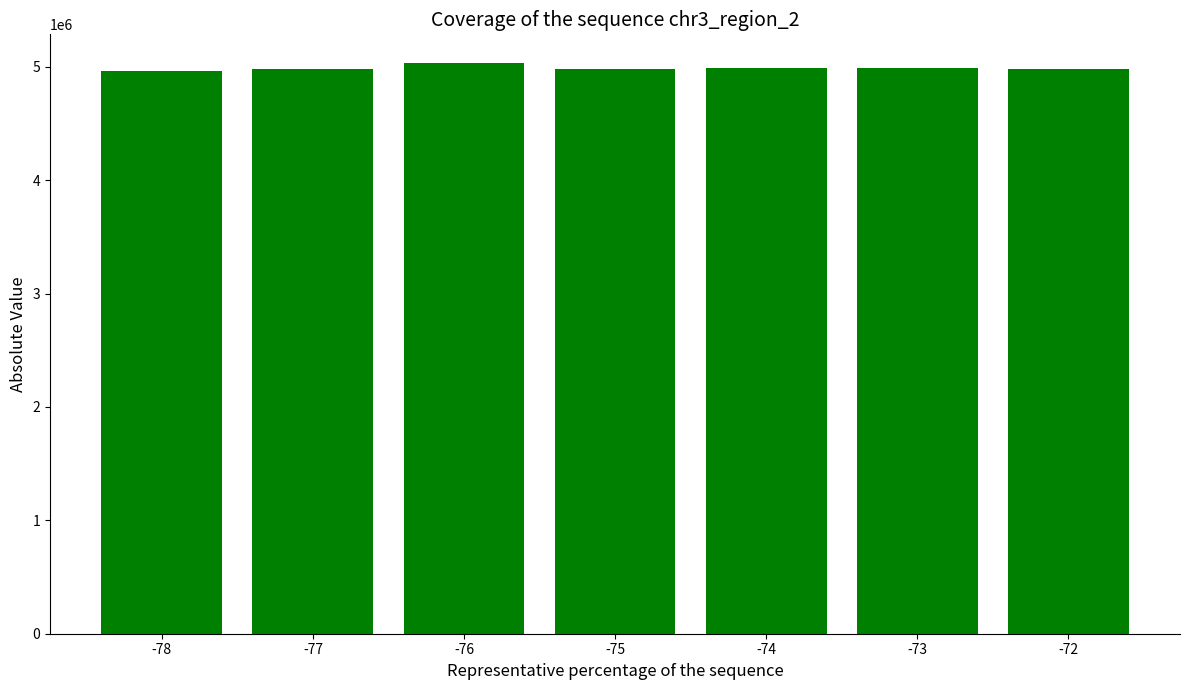

What is the value of the 5th bar from the left?

4985496